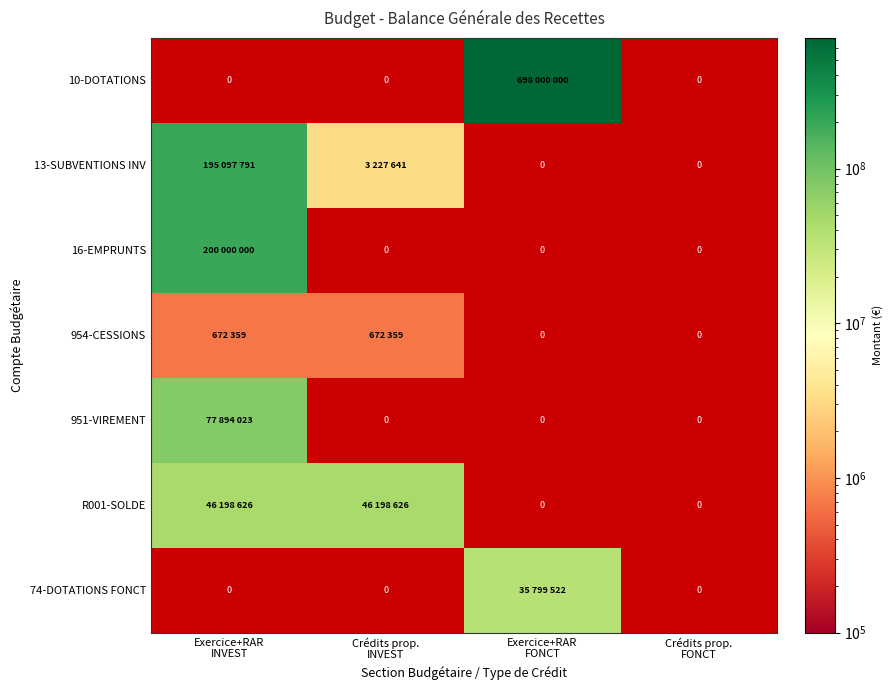

How many positive values does the 954-CESSIONS series have?

2